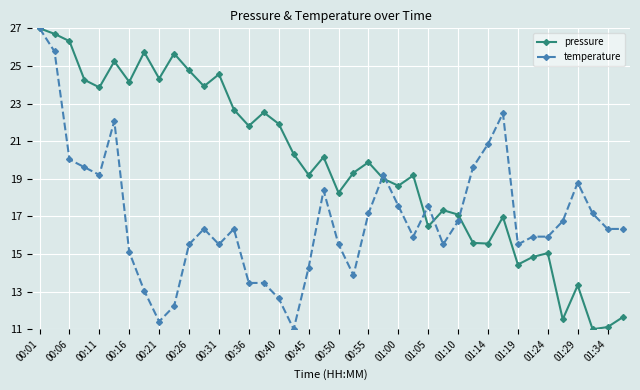

Rank the series by their average value, from lowest to highest.

temperature, pressure